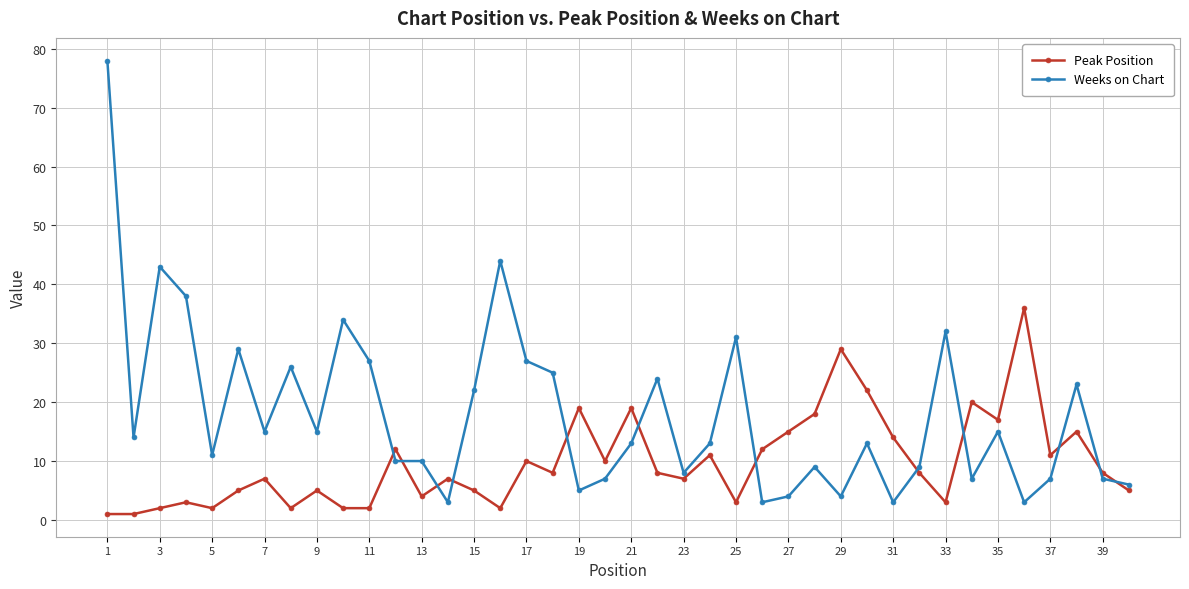

True or false: Weeks on Chart has more than 1 points higher than both neighbors.

True